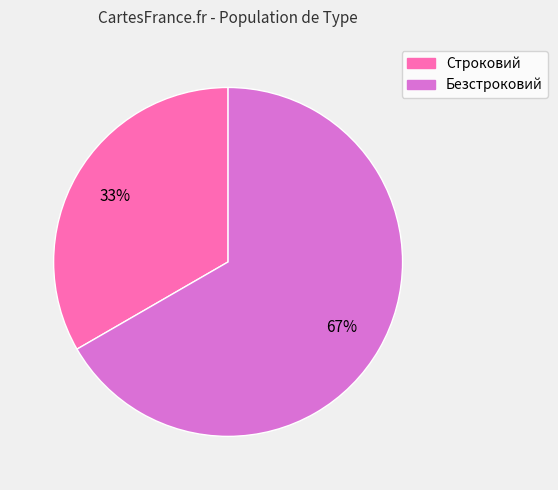

True or false: Строковий accounts for 26% of the total.

False